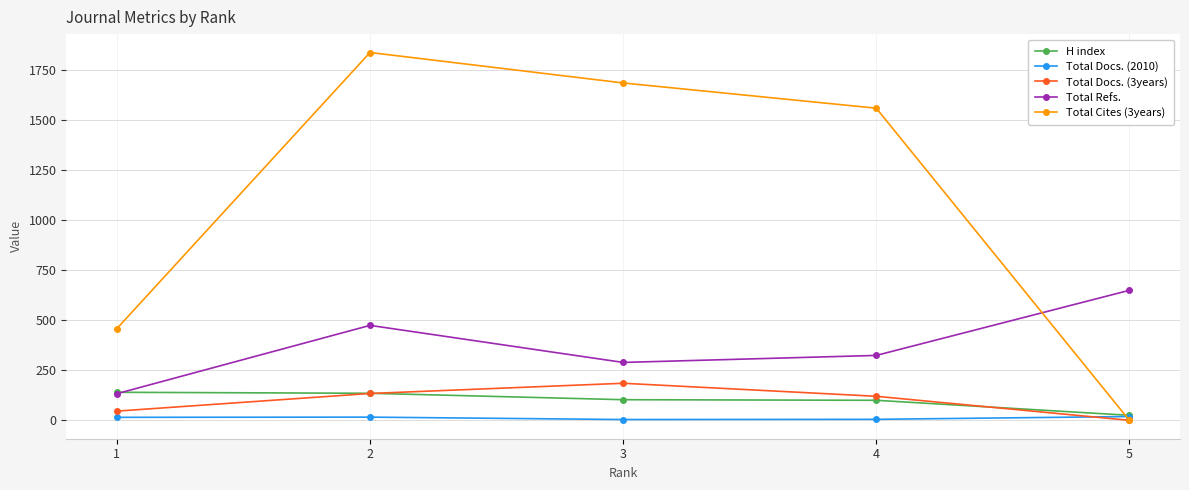

True or false: Total Docs. (3years) has more than 1 interior local peaks.

False